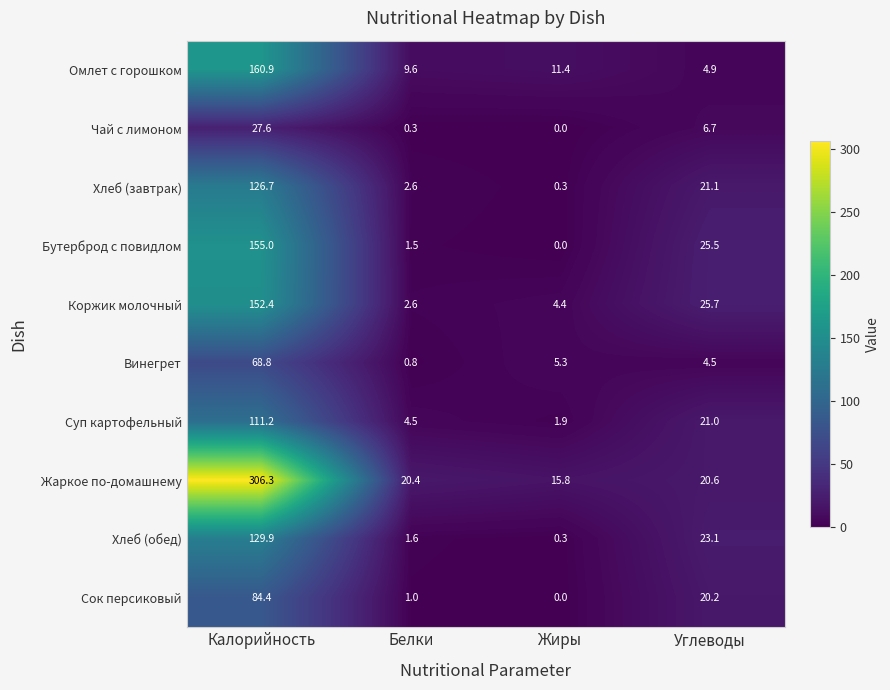

Count the number of categories in the chart.

4